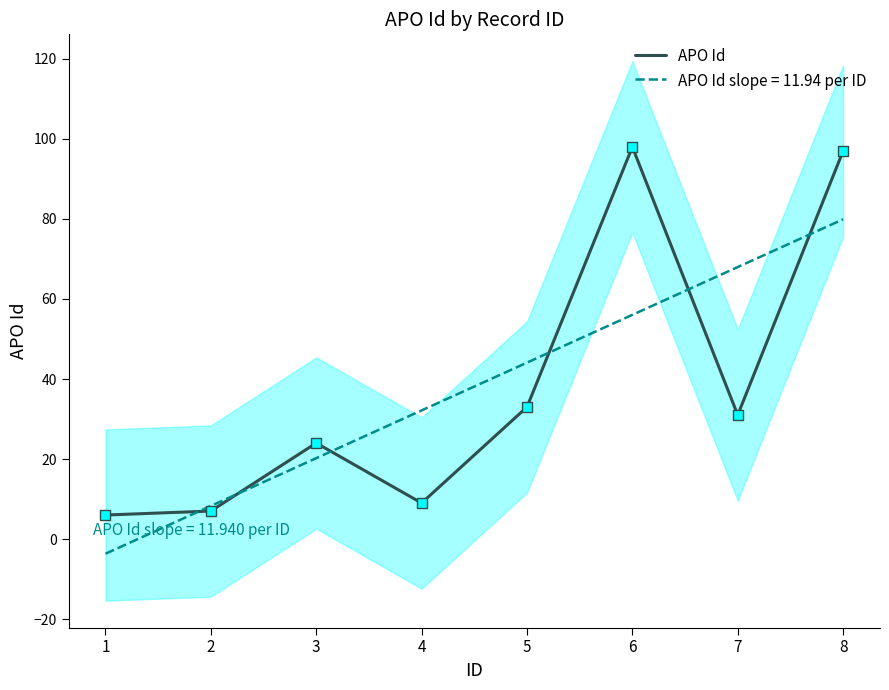

Approximately how many times larger is the value at 2 compared to 4?

0.8